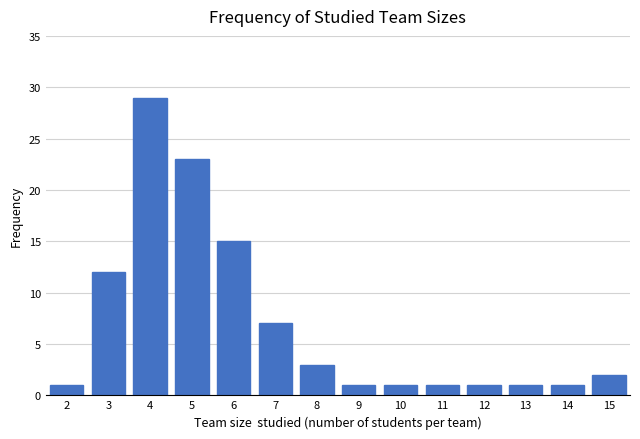

Reading left to right, list every bar in this chart as the range it spans on the x-axis followed by its height. The values are not printed on the chart, so give them approximately, as read against the axis.

1.5 to 2.5: 1
2.5 to 3.5: 12
3.5 to 4.5: 29
4.5 to 5.5: 23
5.5 to 6.5: 15
6.5 to 7.5: 7
7.5 to 8.5: 3
8.5 to 9.5: 1
9.5 to 10.5: 1
10.5 to 11.5: 1
11.5 to 12.5: 1
12.5 to 13.5: 1
13.5 to 14.5: 1
14.5 to 15.5: 2